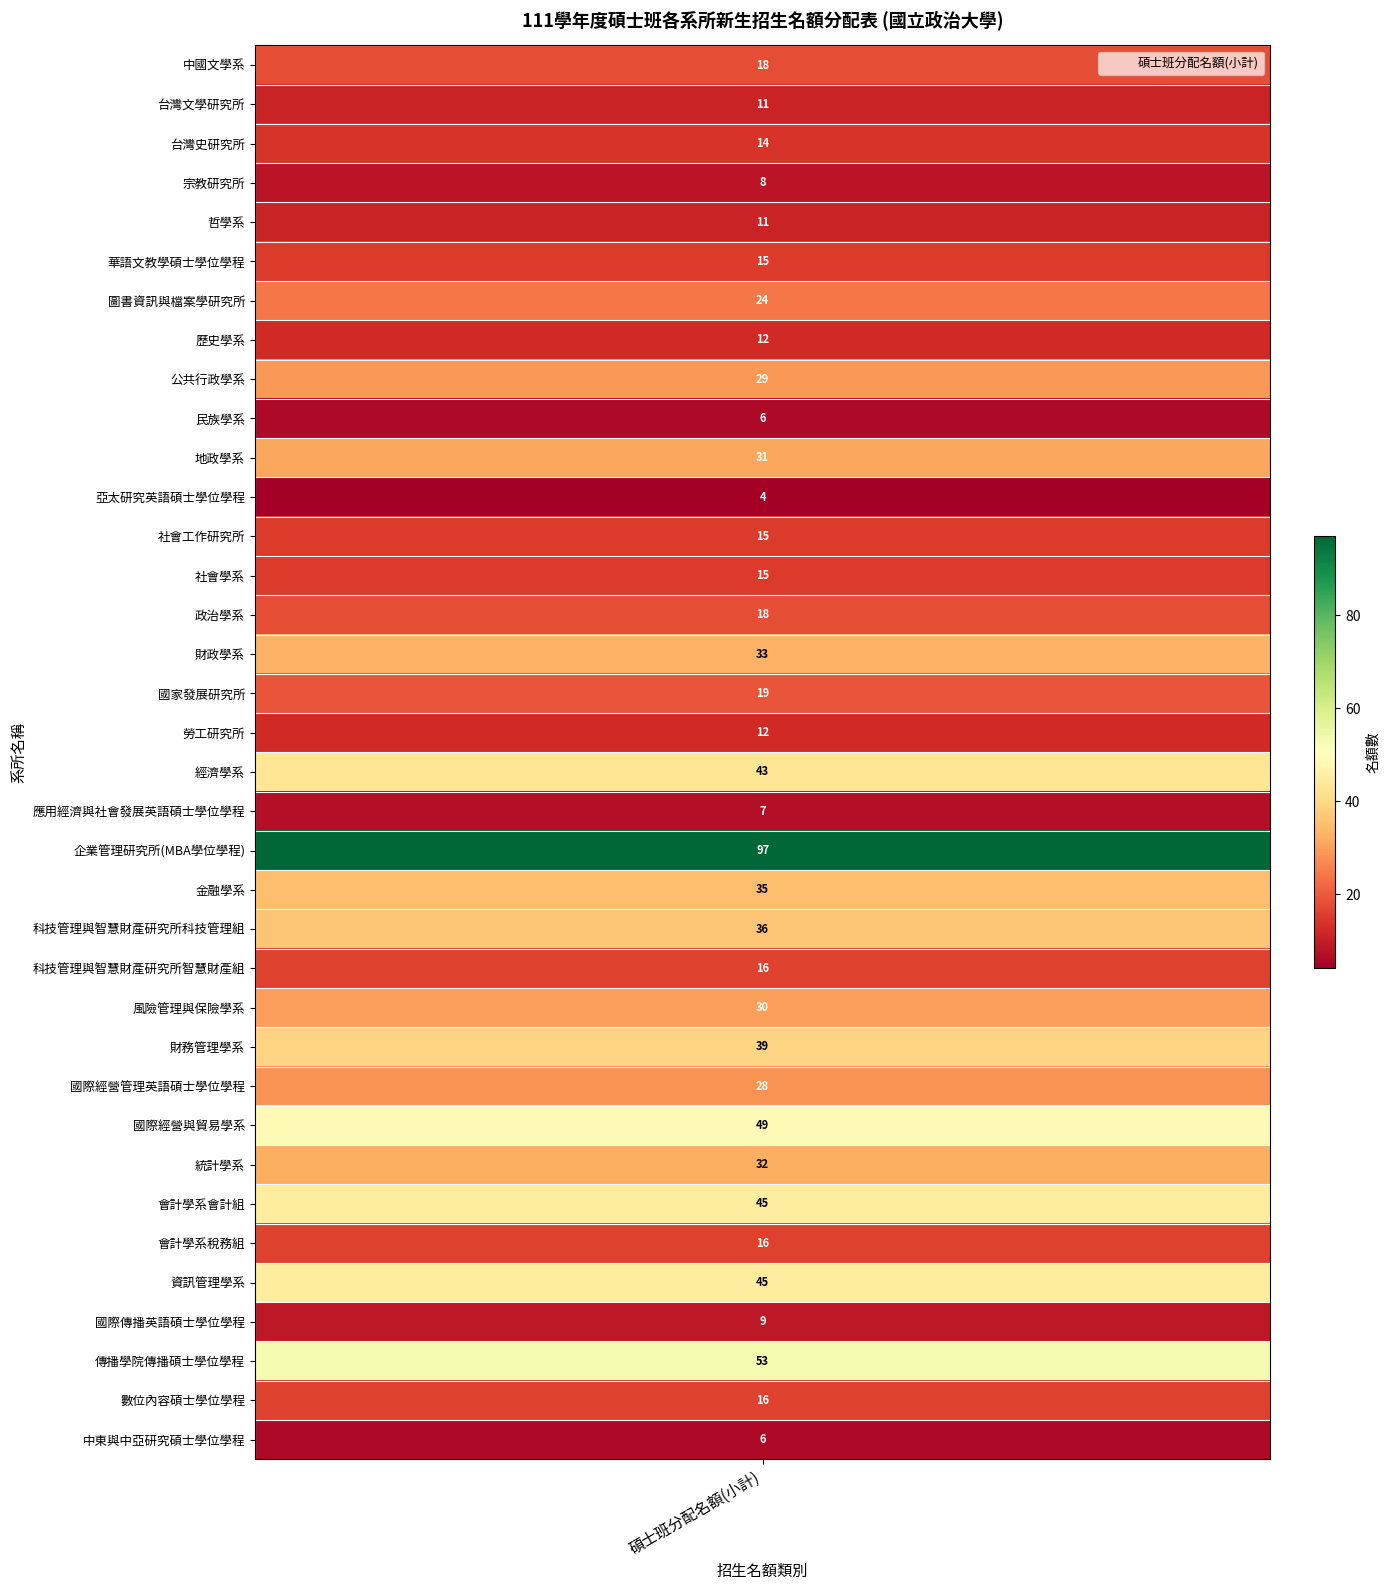

Where does the data first go above 18?

圖書資訊與檔案學研究所